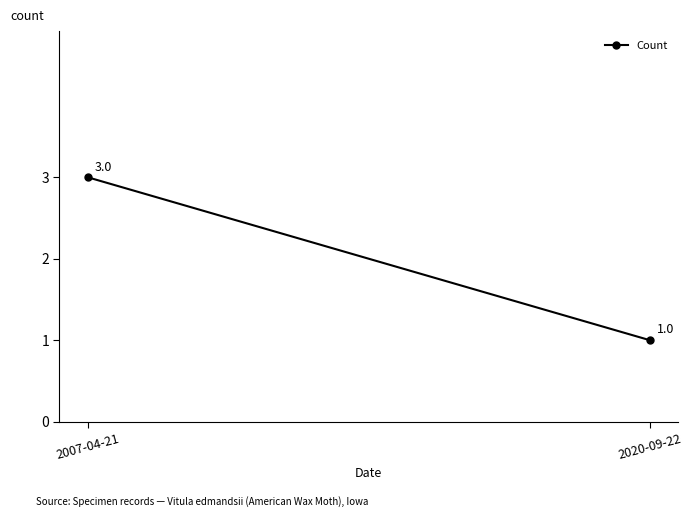

What is the ratio of the value at 2020-09-22 to the value at 2007-04-21?

0.3